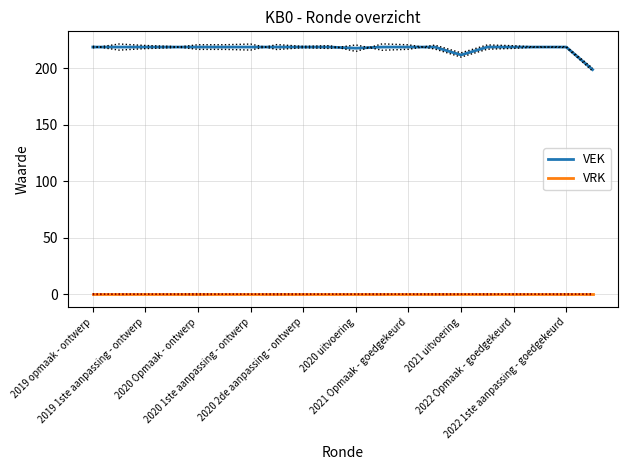

Rank the series by their maximum value, from highest to lowest.

VEK, VRK